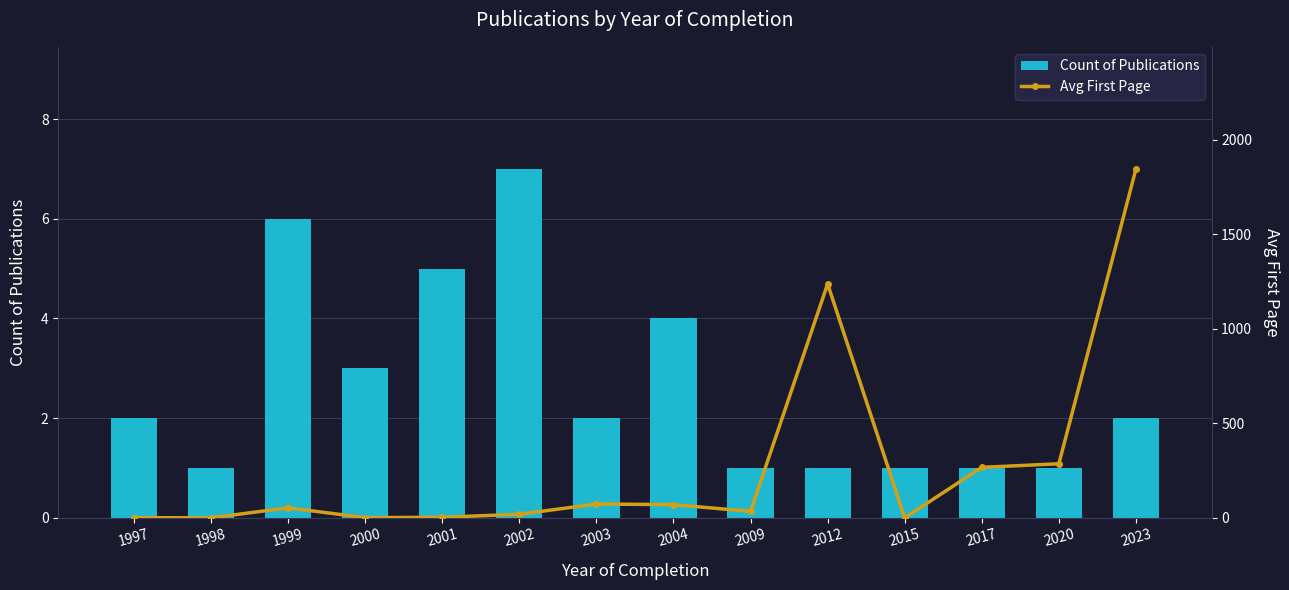

How many groups of bars are there?

14